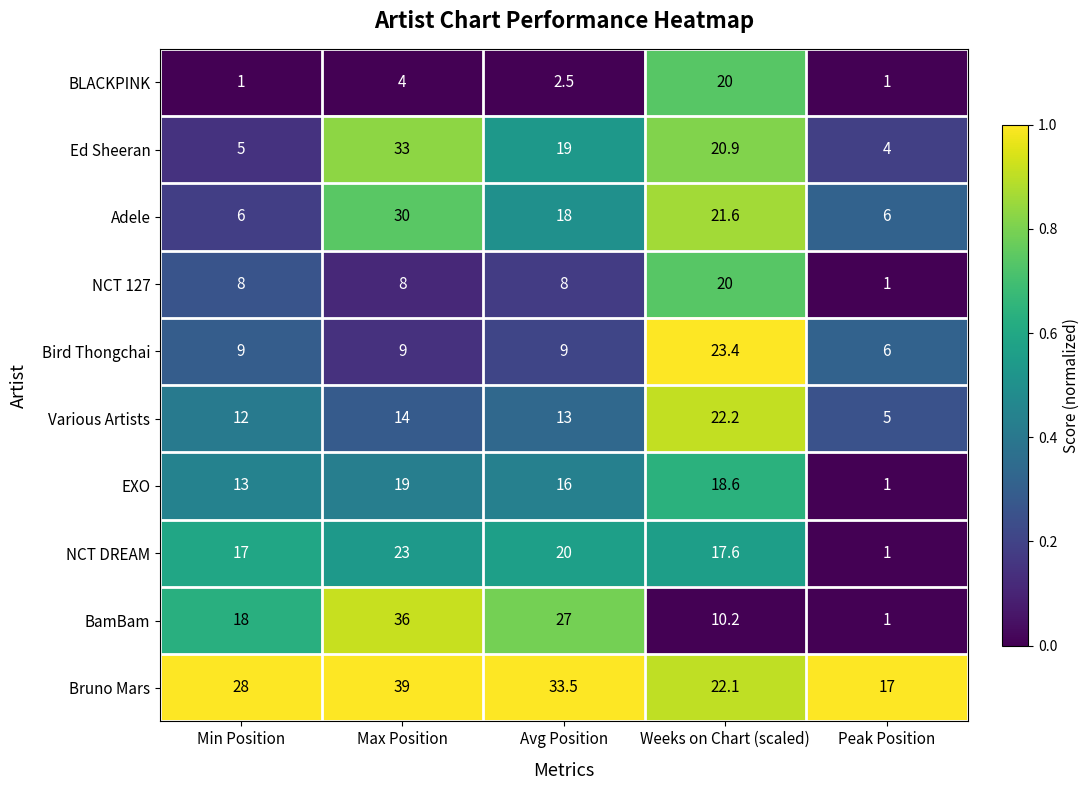

Is the value of NCT DREAM at Avg Position greater than the value of EXO at Weeks on Chart (scaled)?

Yes